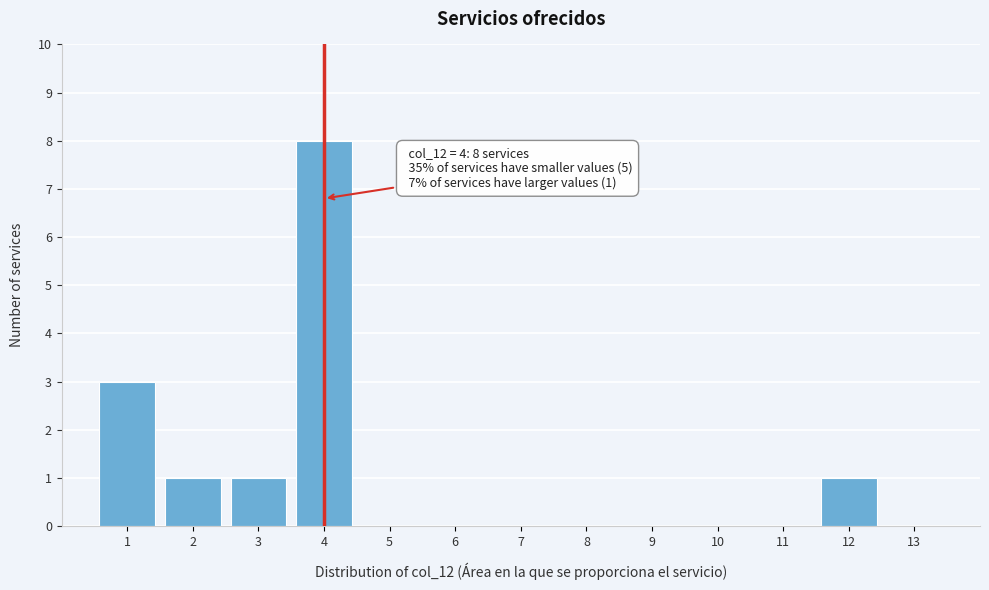

Reading left to right, transcribe all the data shown in this chart.

1=3	2=1	3=1	4=8	5=0	6=0	7=0	8=0	9=0	10=0	11=0	12=1	13=0